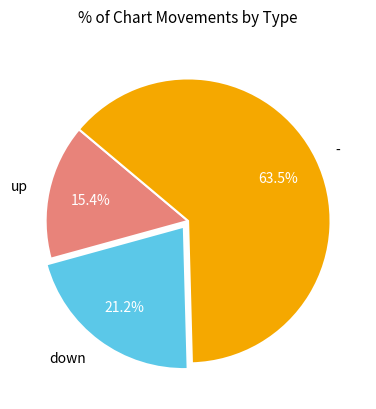

Combined, do - and down account for over 50%?

Yes